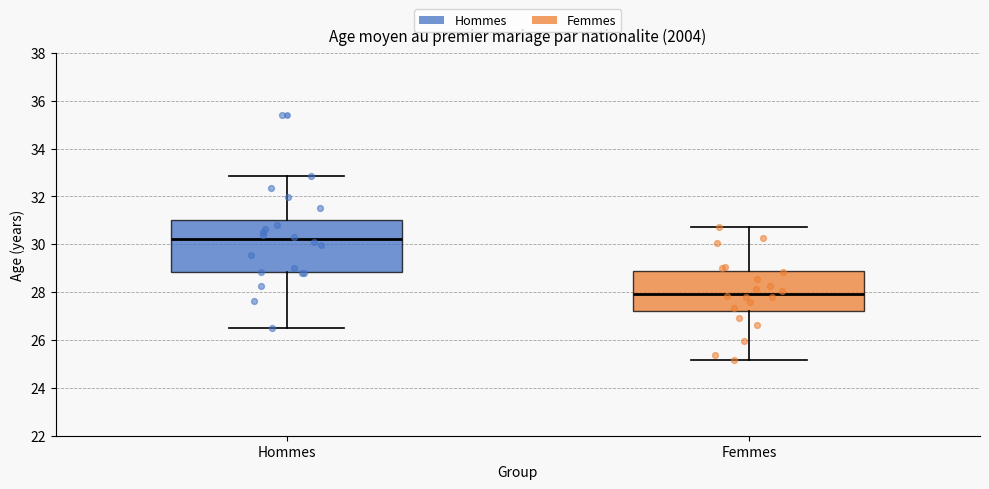

Which box has the highest median line?

Hommes